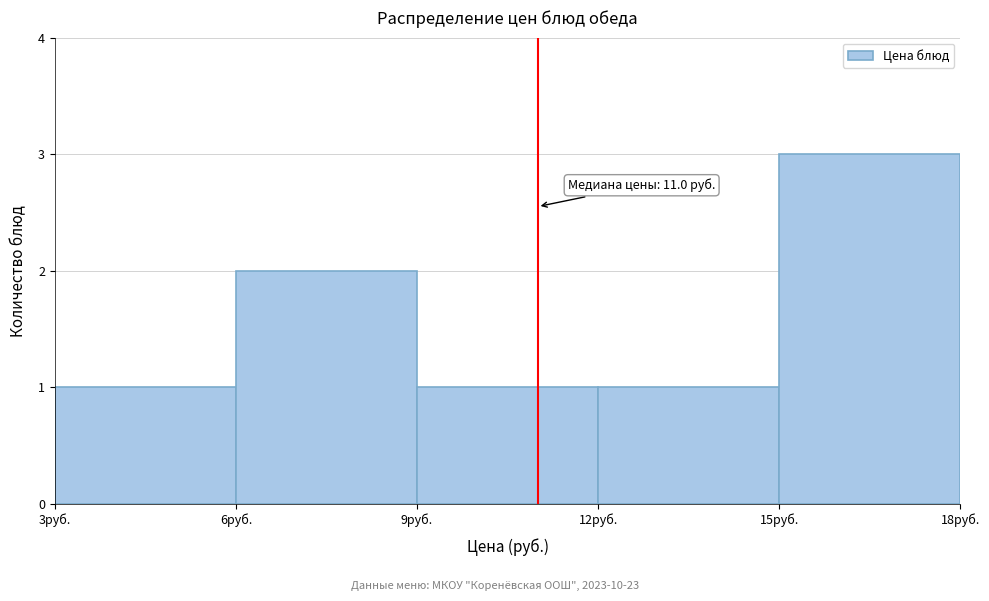

Over which range of the x-axis is the bar tallest?

15 to 18